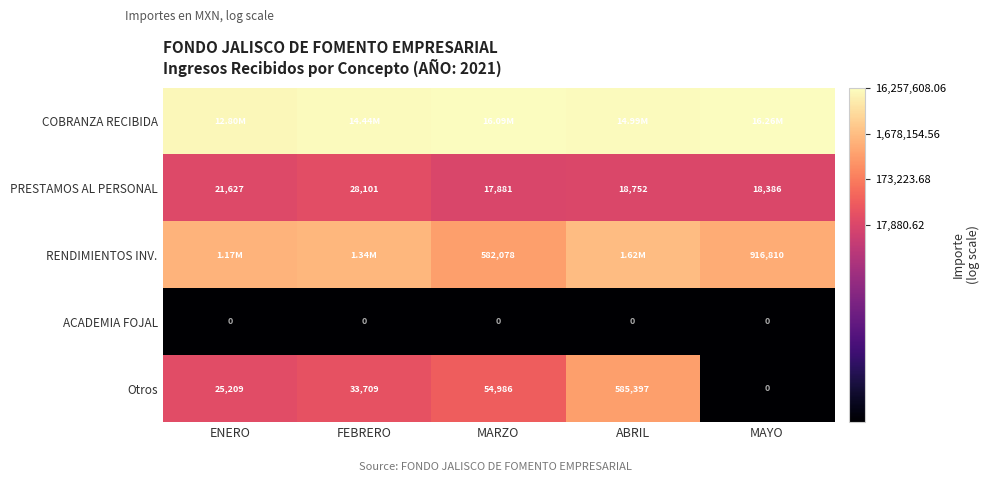

List the labels in order of PRESTAMOS AL PERSONAL value, smallest first.

MARZO, MAYO, ABRIL, ENERO, FEBRERO